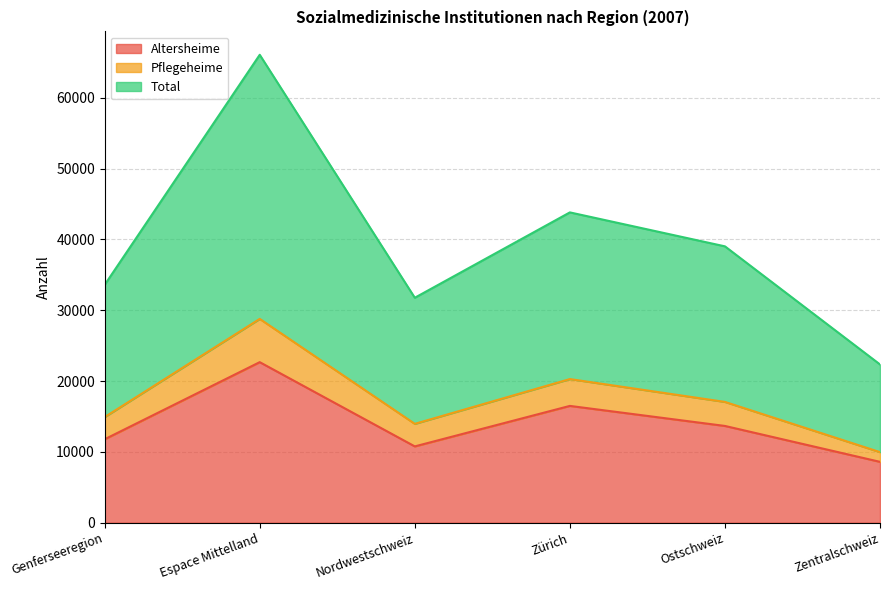

What value does the Altersheime series have at Zürich?

16495